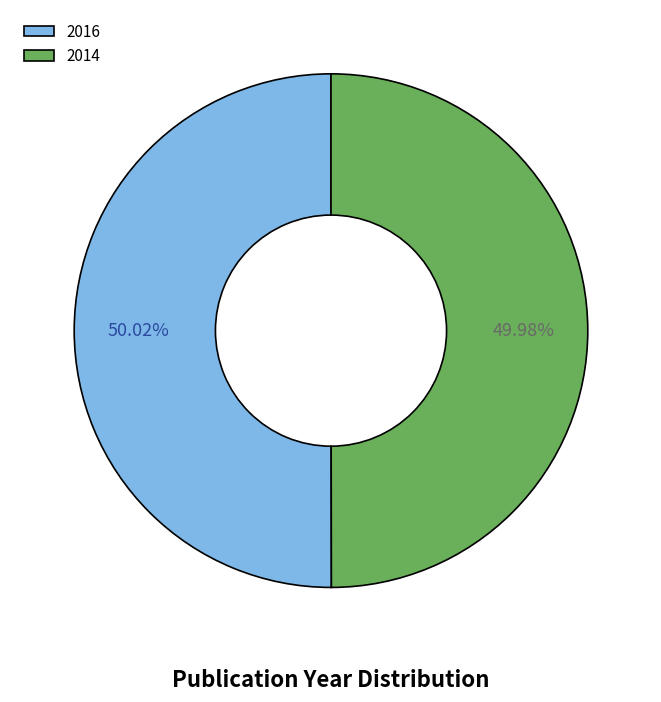

How many slices are in this pie chart?

2